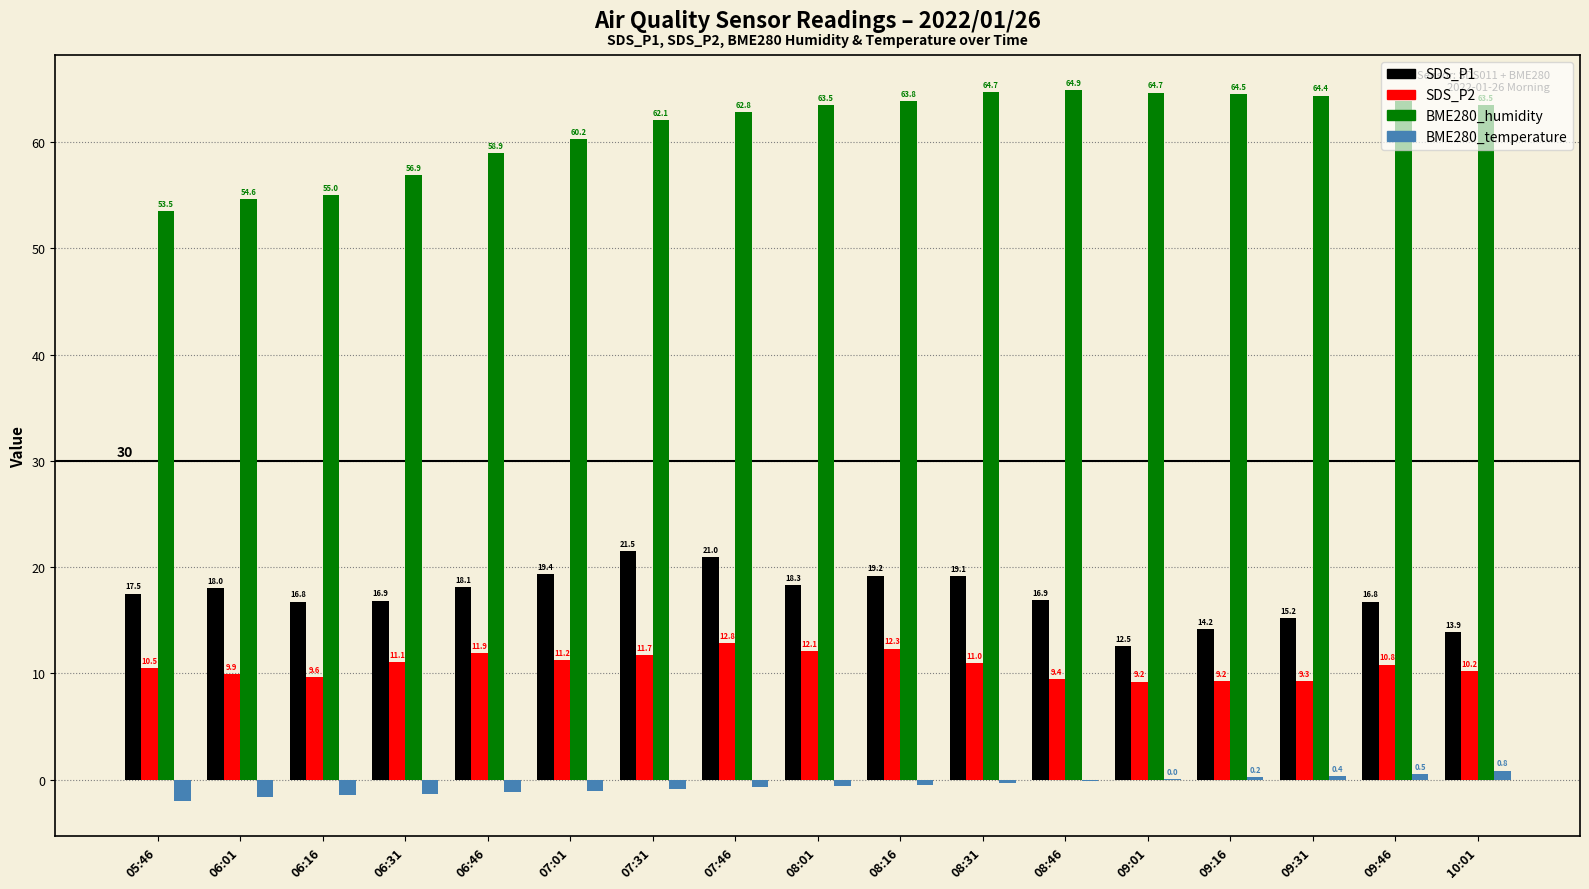

How many values in BME280_temperature are above zero?

5